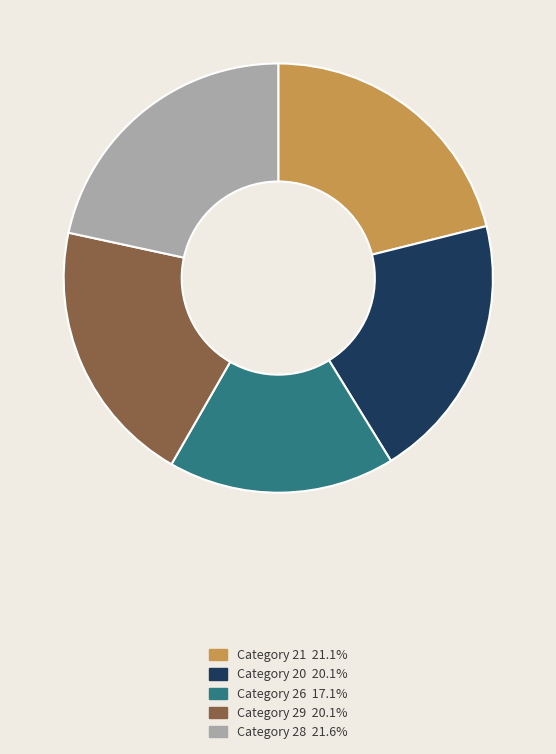

Is there any slice that represents more than half of the pie?

No